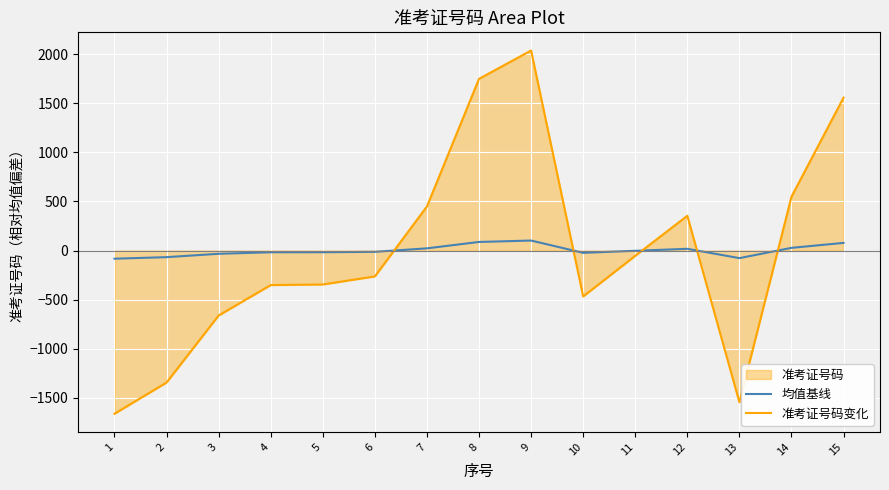

Does the chart display data point markers on the line(s)?

No